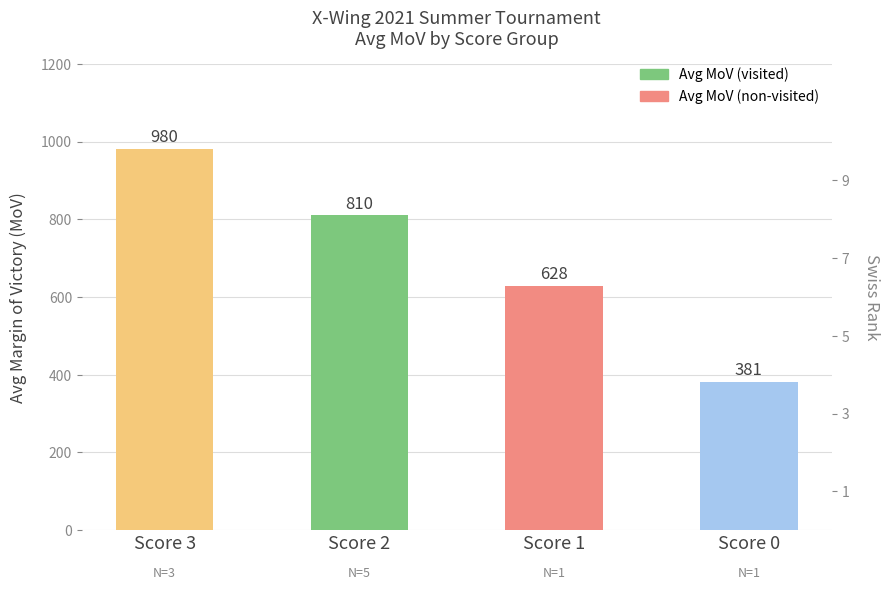

Rank the categories by value from highest to lowest.

Score 3, Score 2, Score 1, Score 0